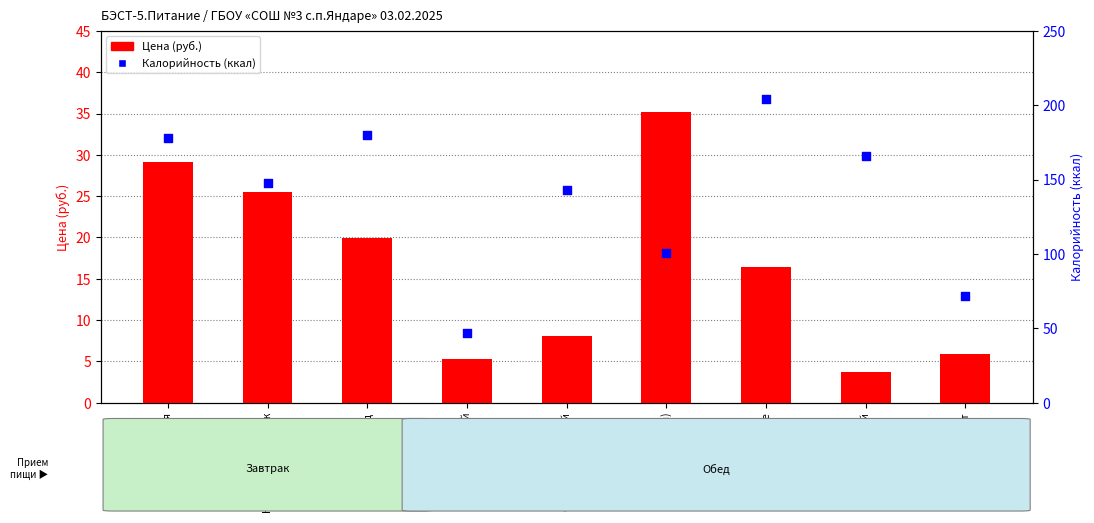

Which series has the largest Y range (max minus min)?

Калорийность (ккал)